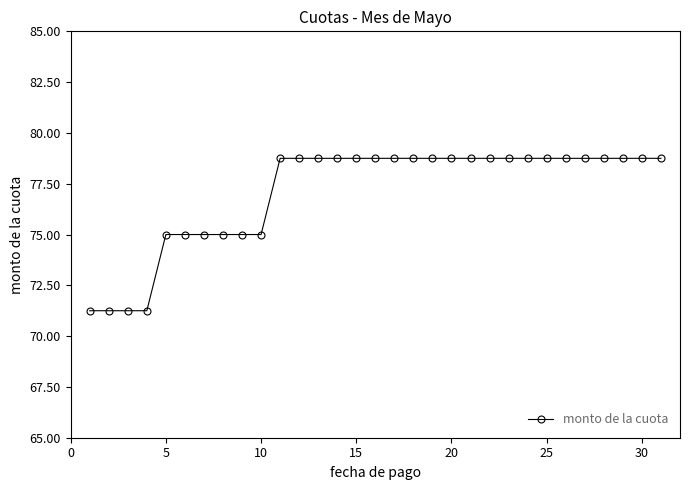

How many lines are shown in the chart?

1